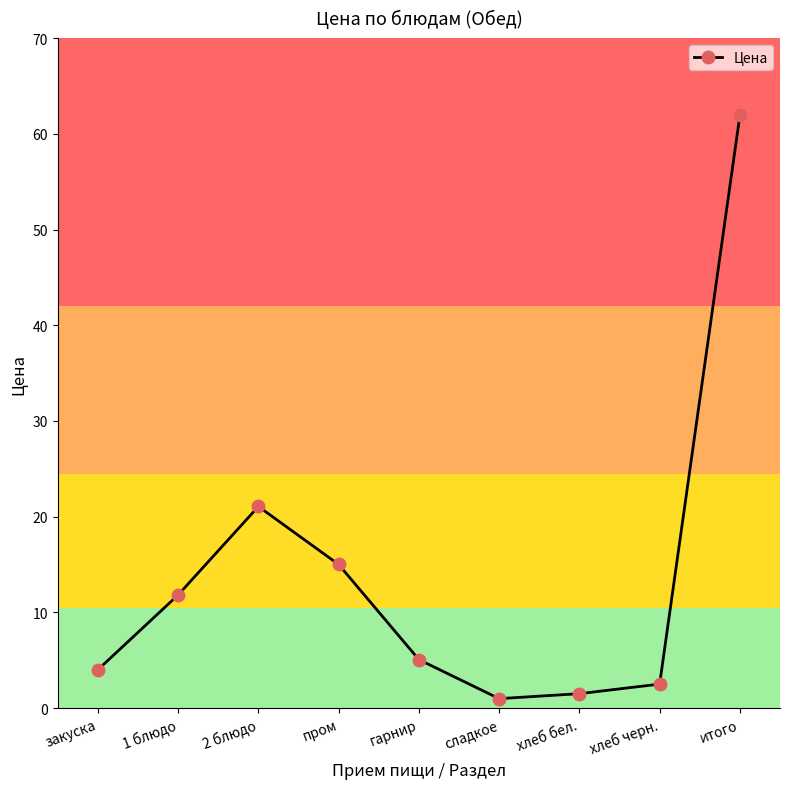

What is the greatest value displayed?

61.9